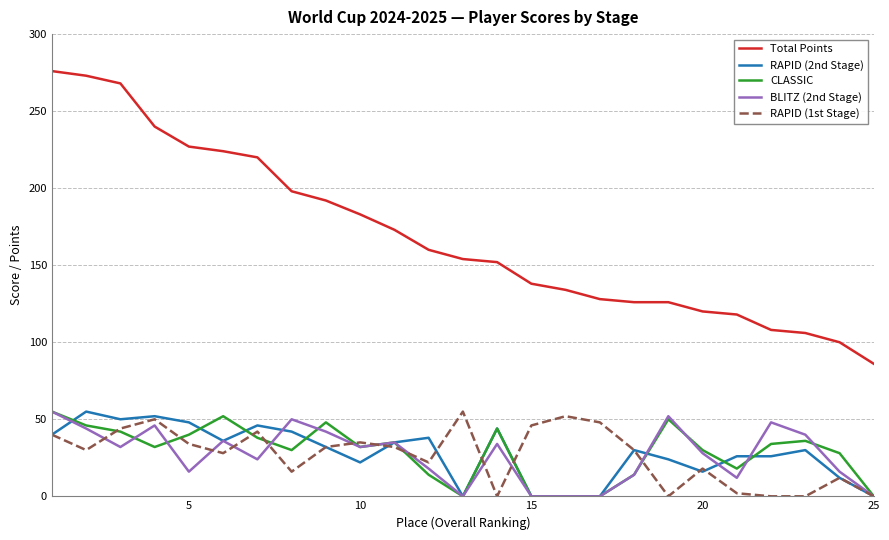

True or false: Total Points and RAPID (1st Stage) cross at least once.

False